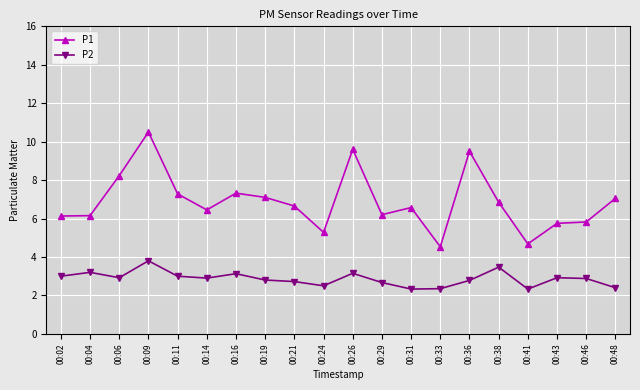

What value does the P1 series have at 00:29?

6.2